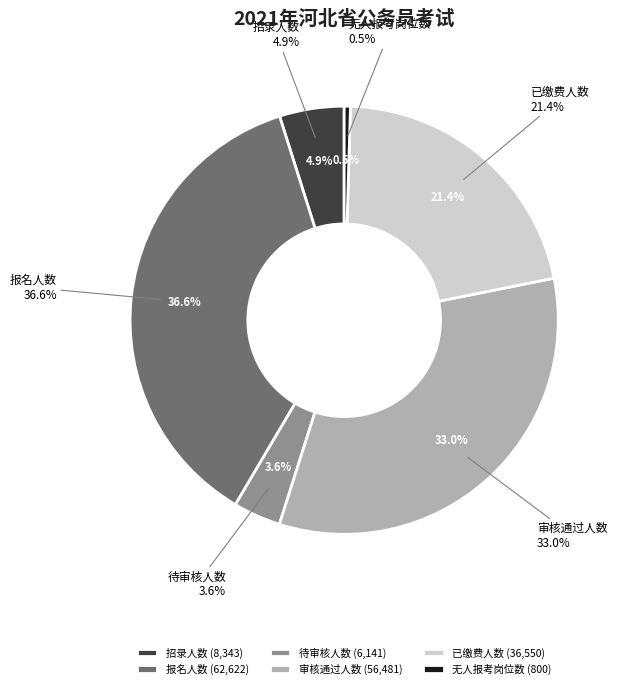

What is the ratio of the value at 待审核人数 to the value at 已缴费人数?

0.2